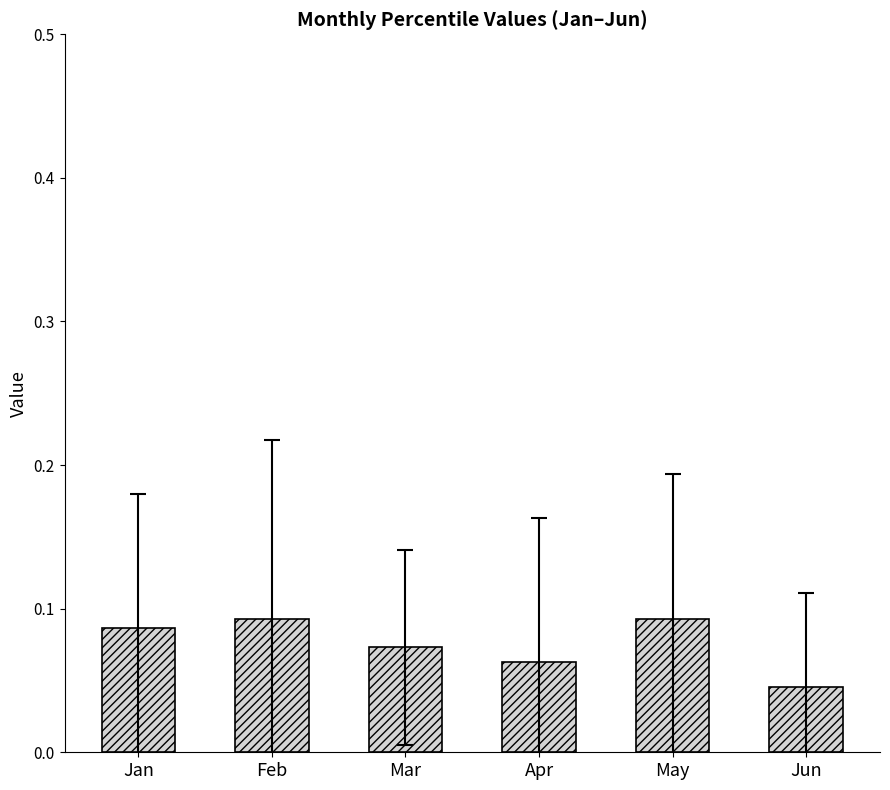

True or false: the data shows 0.0 at Mar.

False